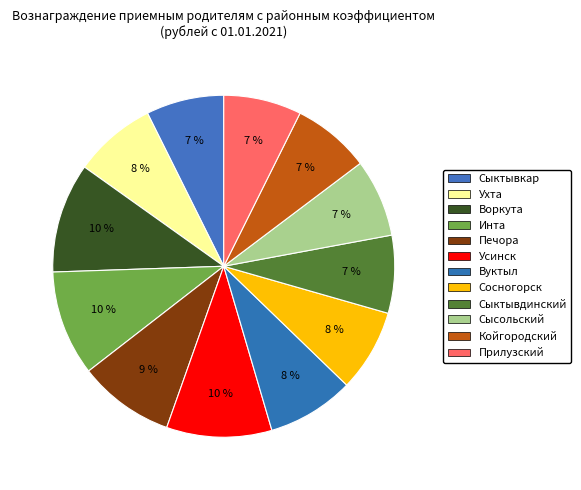

Count the number of slices in the pie.

12